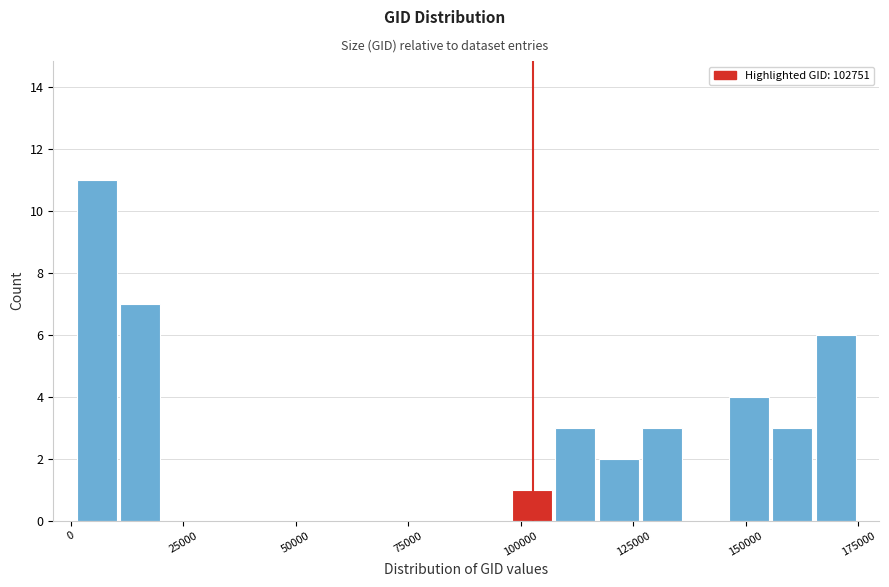

Around what value on the x-axis is the tallest bar? Give the approximate position of its centre, as read against the axis.

5000